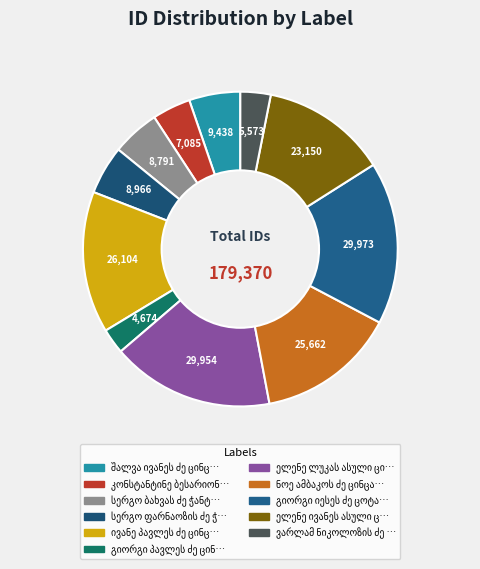

What percentage is the ელენე ივანეს ასული ციცქიშვილი slice, to the nearest percent?

13%